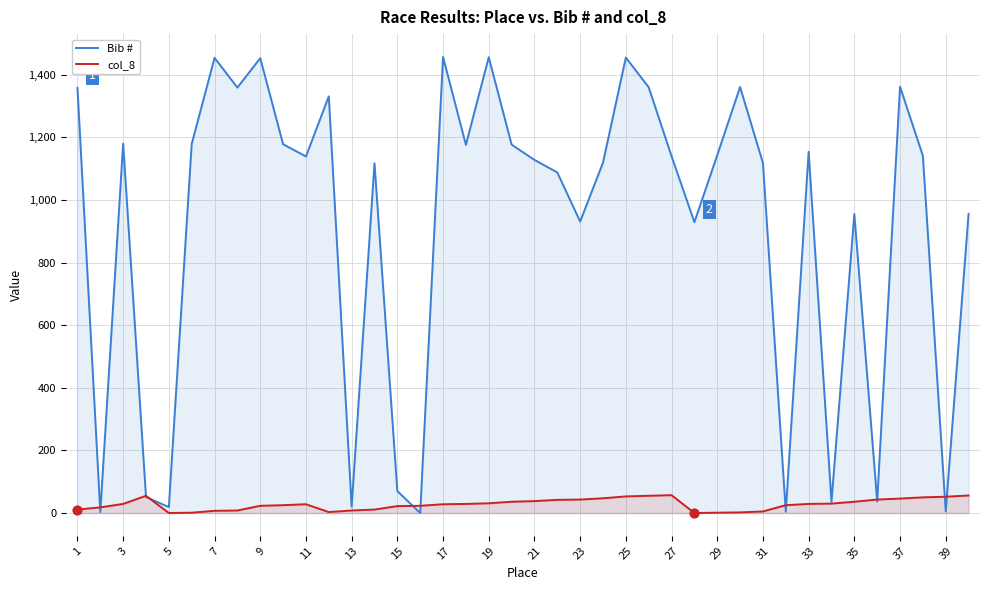

What is the total value across all series at 37?

1408